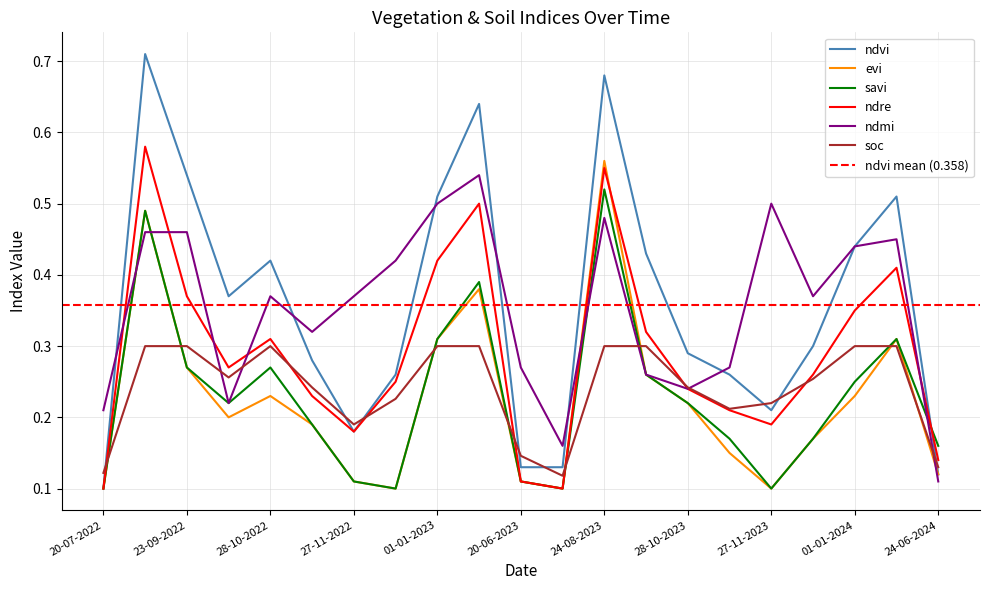

What is the label of the 8th point from the left?

12-12-2022